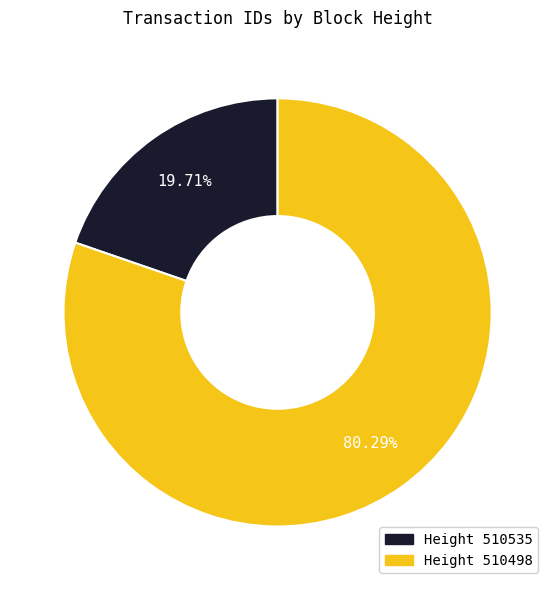

Rank the categories by value from lowest to highest.

Height 510535, Height 510498